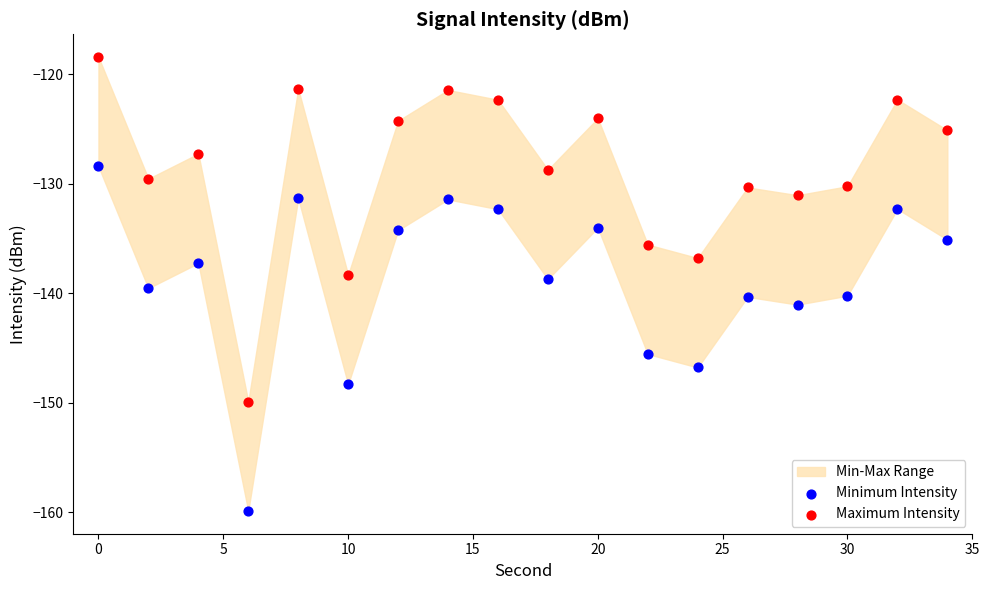

Which series contains the highest Y value?

Maximum Intensity